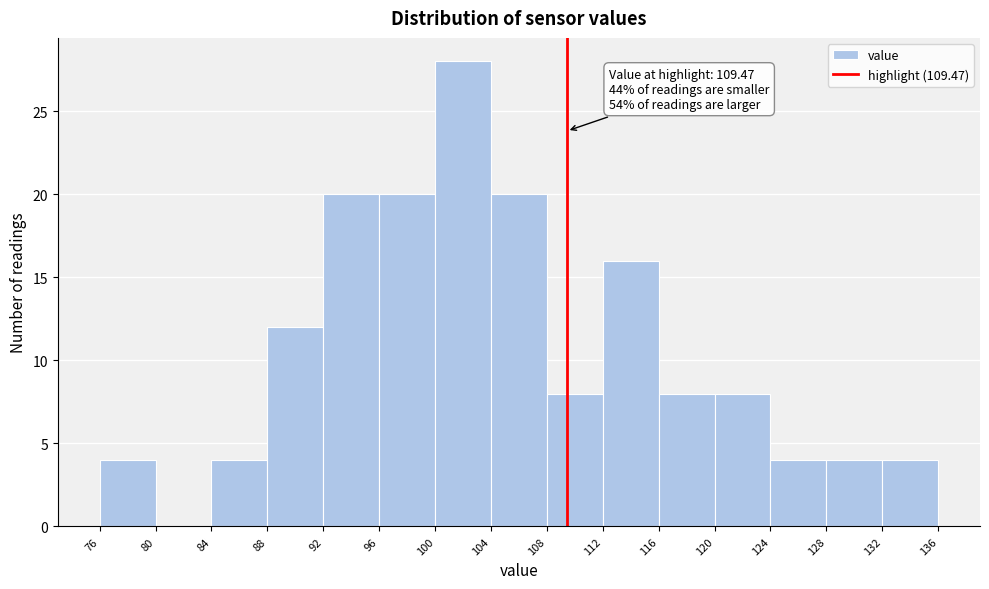

Which range on the x-axis has the tallest bar?

100 to 104